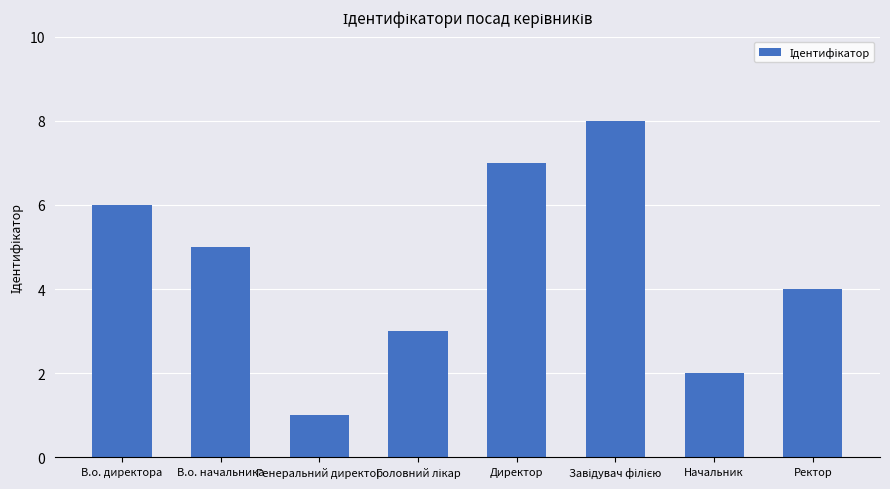

True or false: the data shows 8 at В.о. начальника.

False